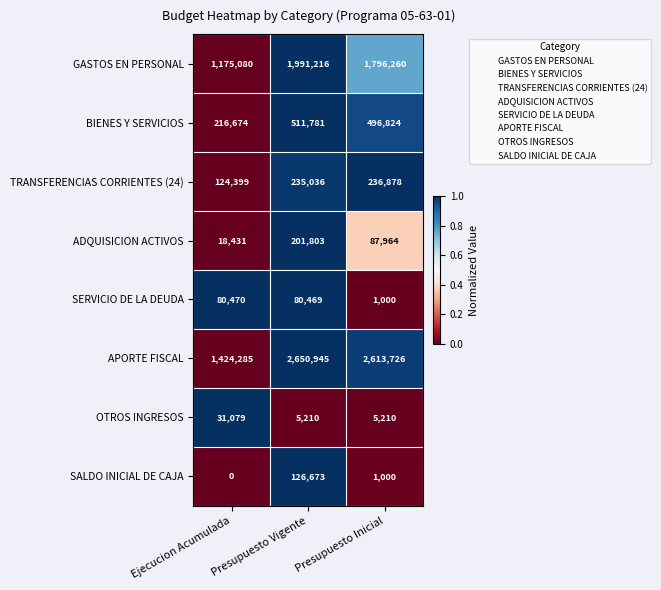

At which label does APORTE FISCAL first exceed 2613726?

Presupuesto Vigente